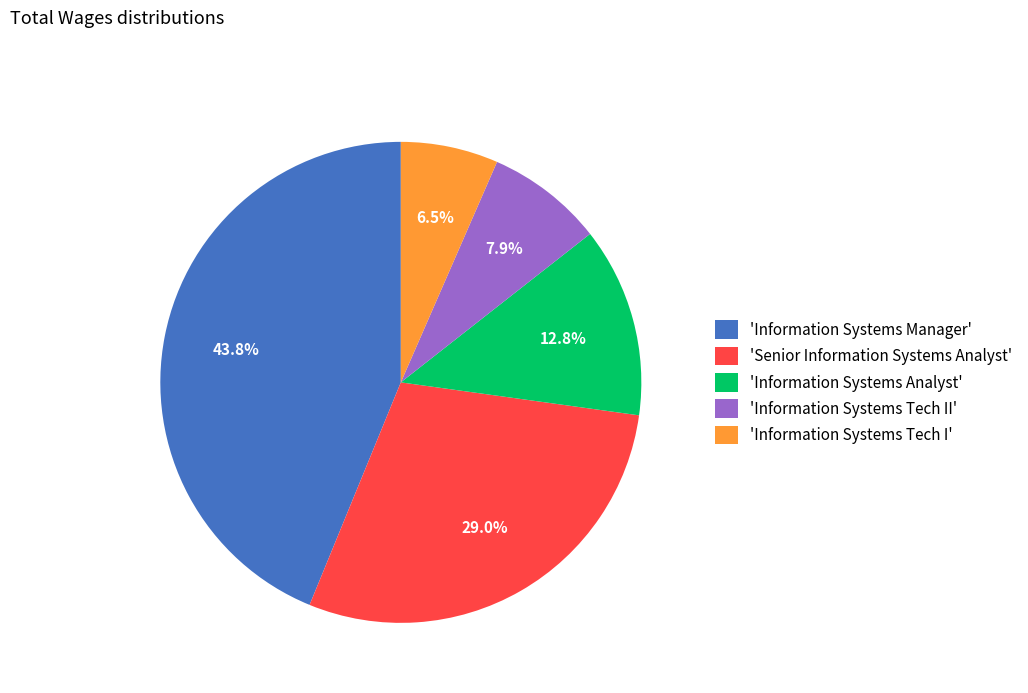

Rank the categories by value from lowest to highest.

'Information Systems Tech I', 'Information Systems Tech II', 'Information Systems Analyst', 'Senior Information Systems Analyst', 'Information Systems Manager'